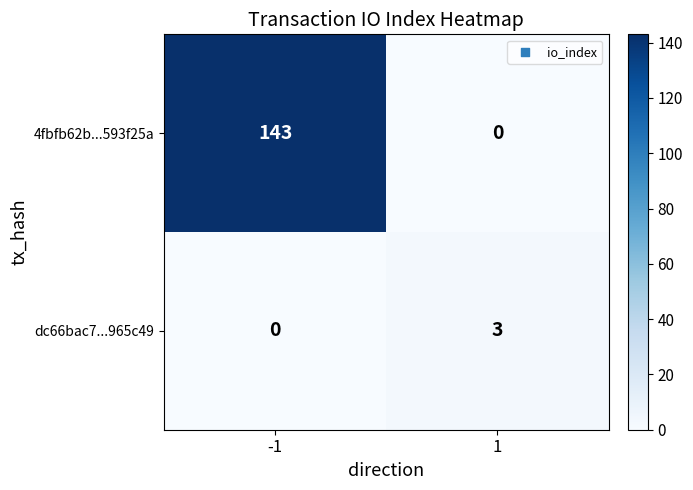

What is the maximum value for dc66bac7...965c49?

3